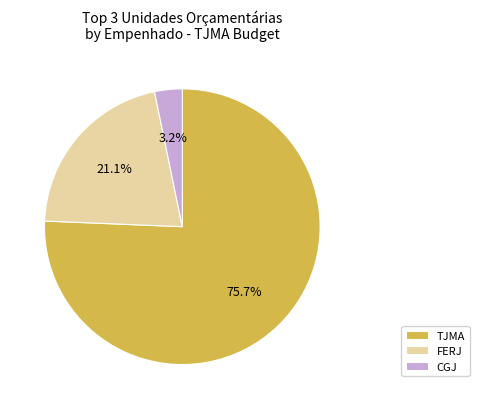

Is the sum of FERJ and TJMA greater than half?

Yes